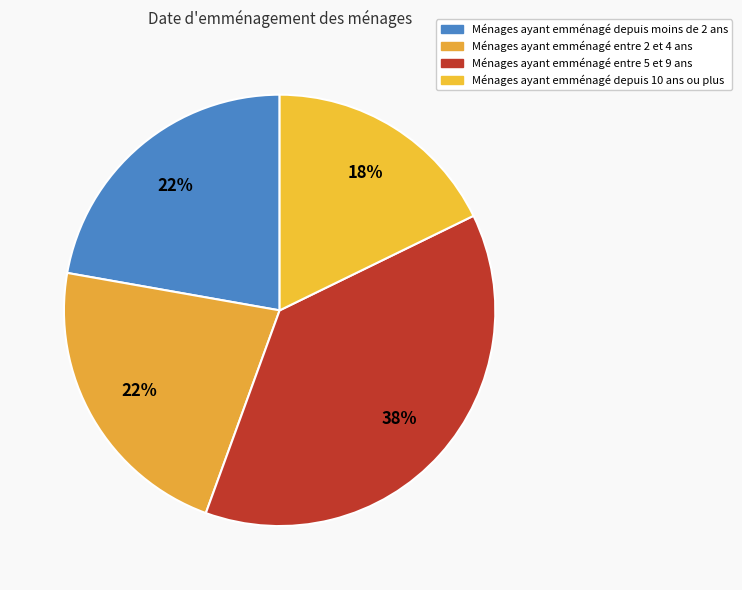

How many slices are in this pie chart?

4